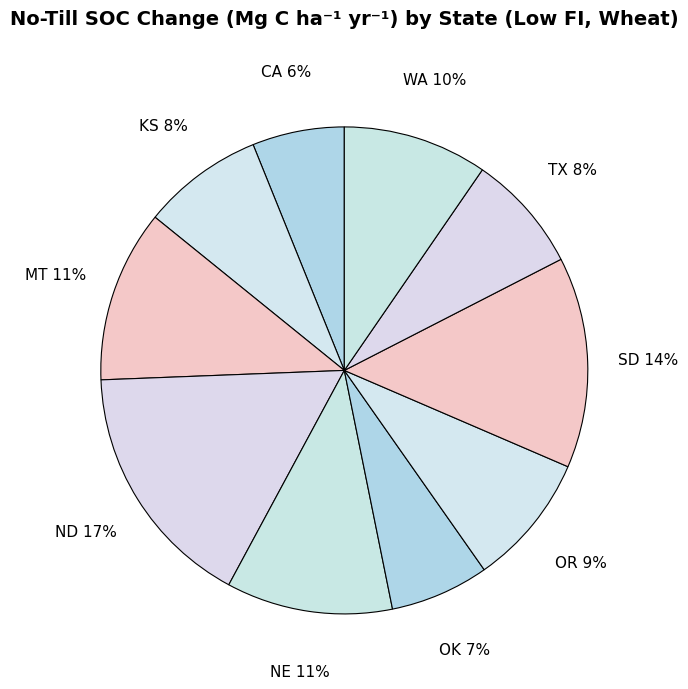

Is WA the majority of the pie?

No